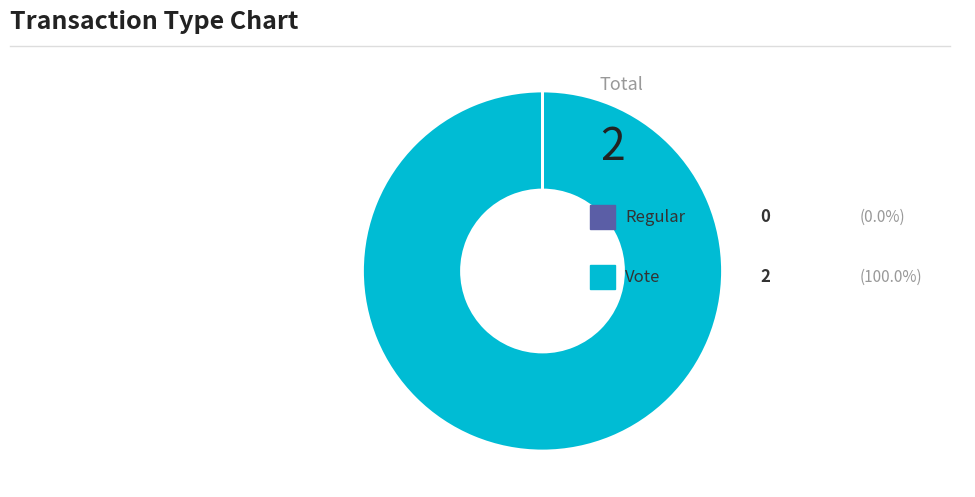

Does any single category account for the majority?

Yes